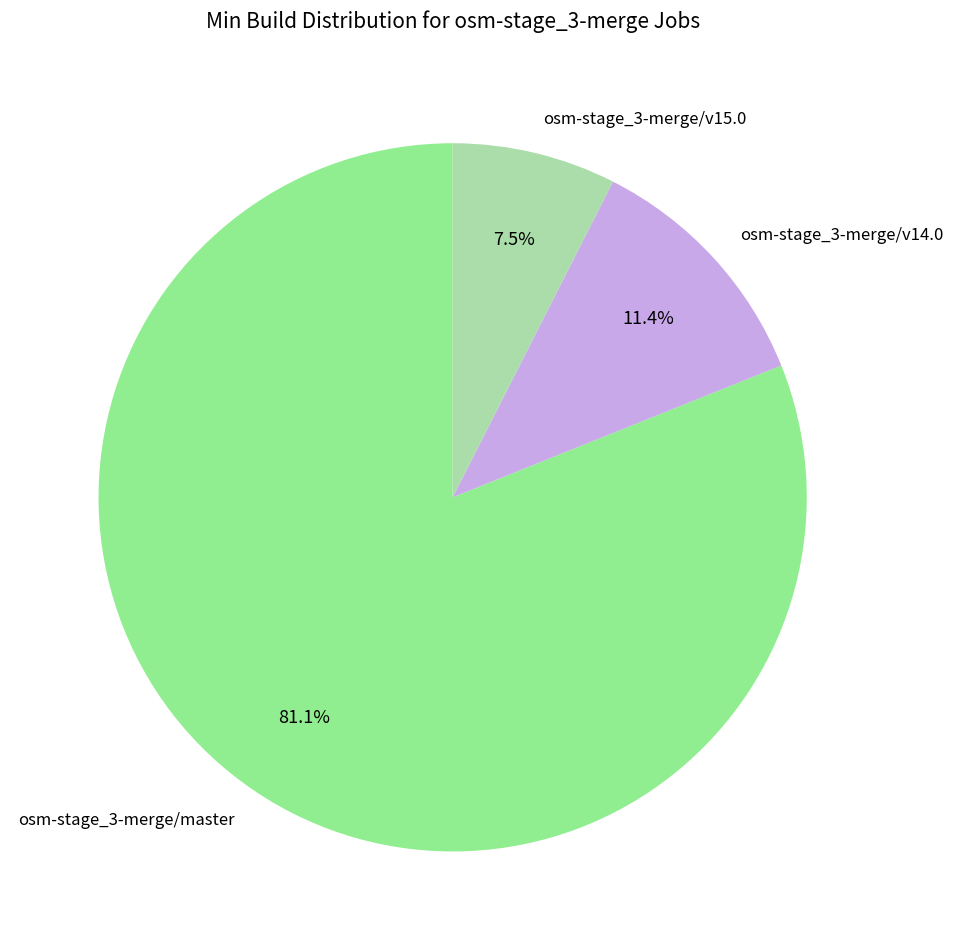

Is the sum of osm-stage_3-merge/master and osm-stage_3-merge/v14.0 greater than half?

Yes